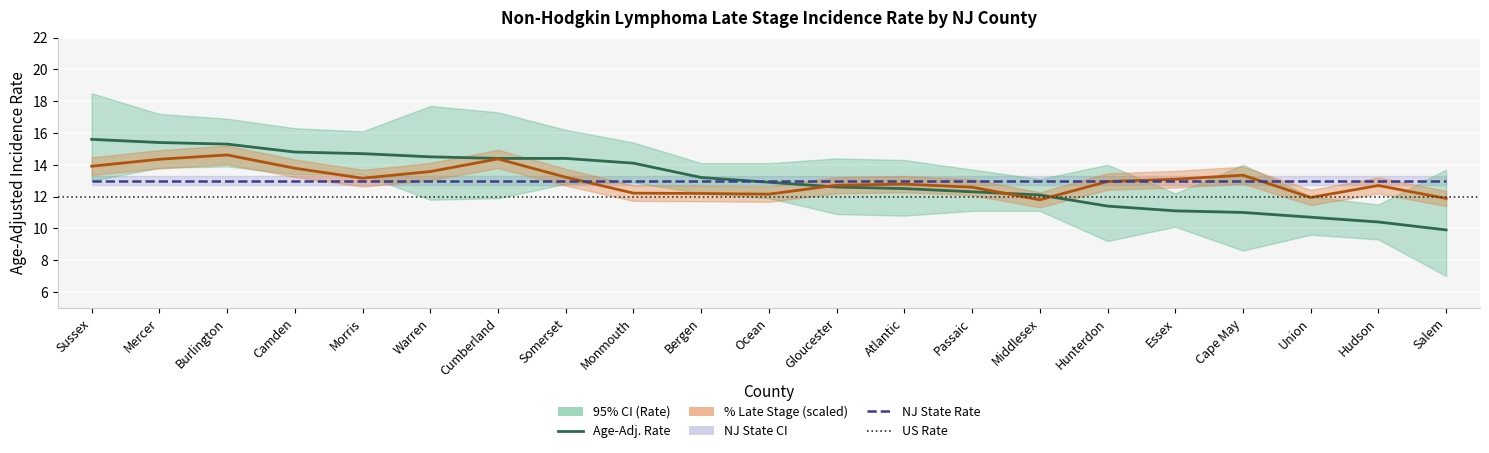

Which series has the largest range (max minus min)?

Rate